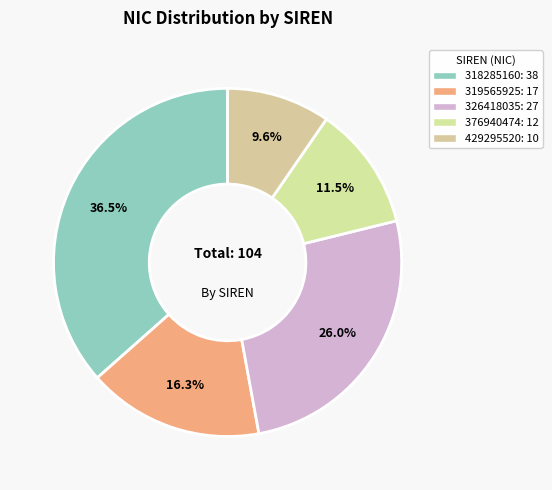

Combined, what portion of the pie is 326418035 and 319565925?

42.3%